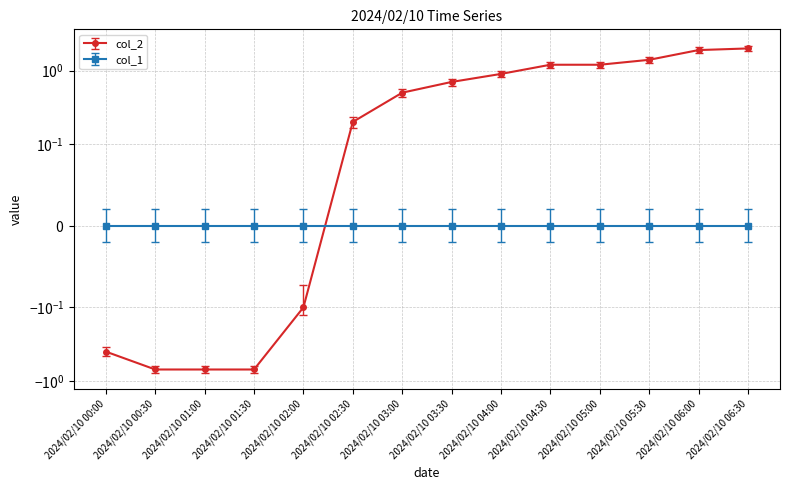

Reading right to left, what are all the values shown in this chart?

2.0	1.9	1.4	1.2	1.2	0.9	0.7	0.5	0.2	-0.1	-0.7	-0.7	-0.7	-0.4